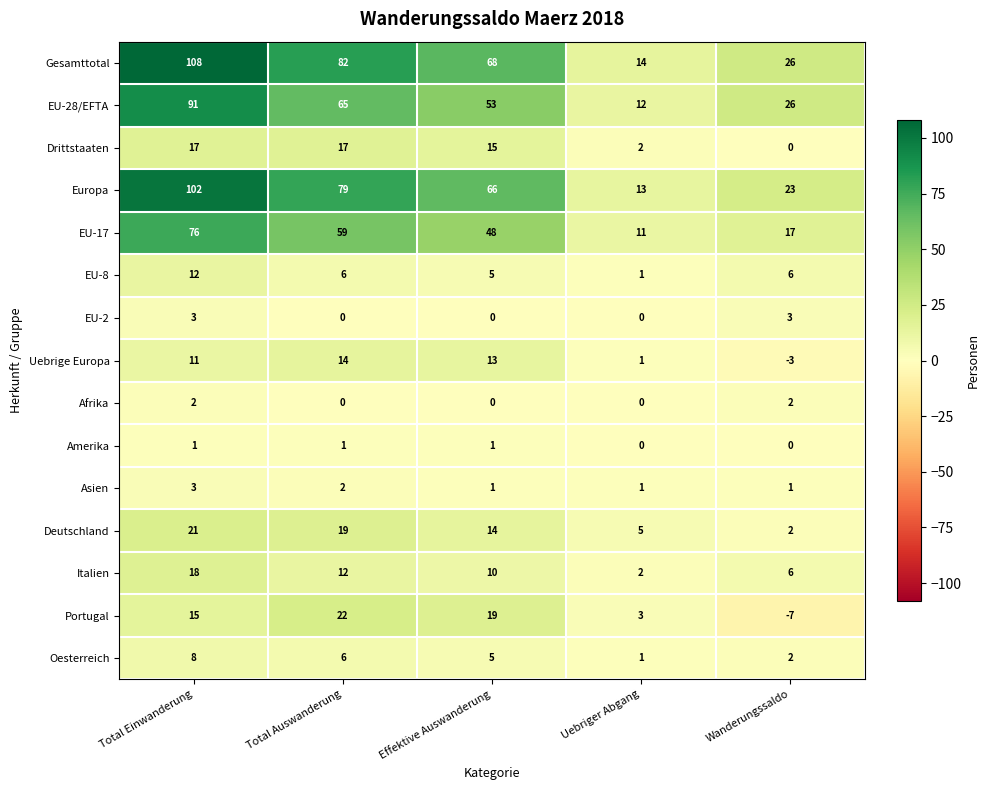

What is the difference between the highest and lowest values at Total Auswanderung?

82